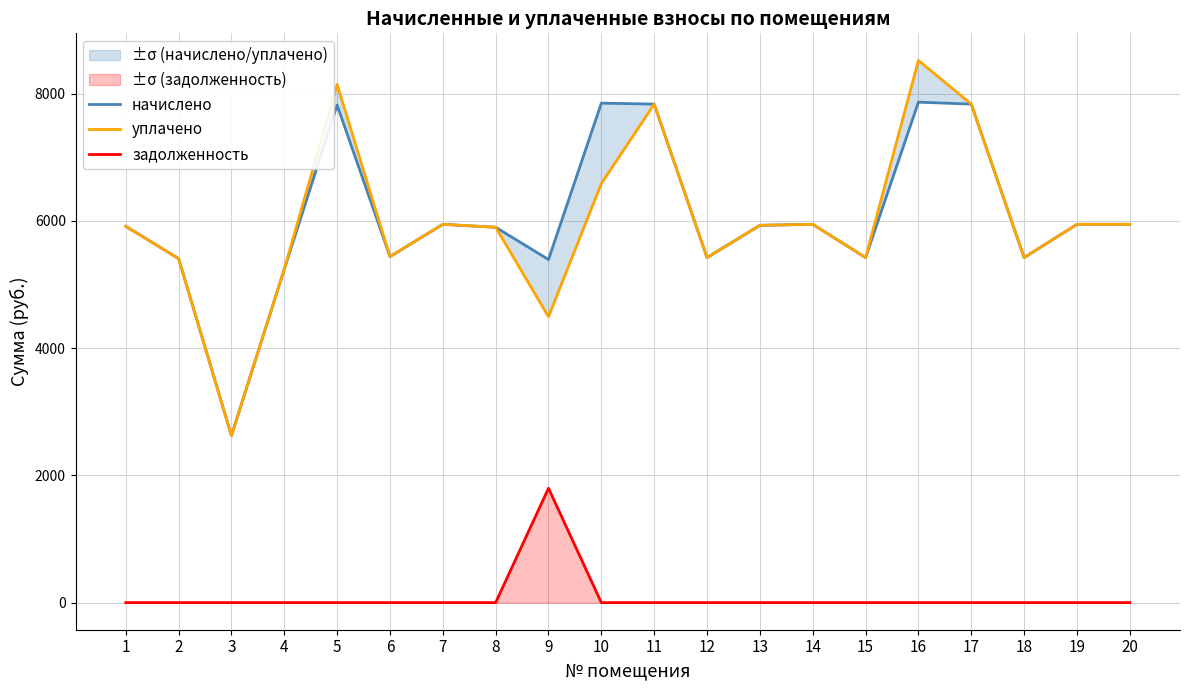

The задолженность series shows 809.6 at 13. True or false?

False